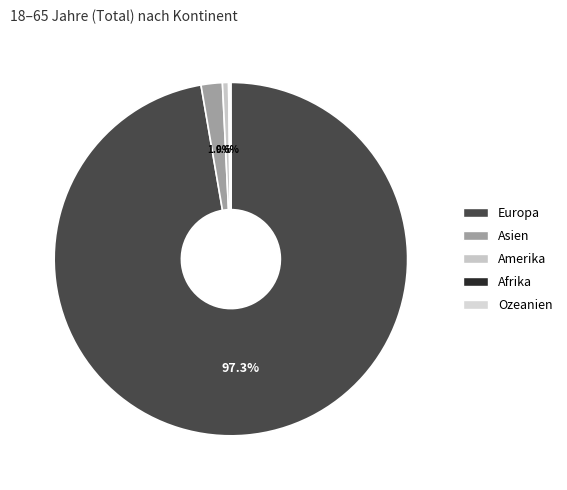

To the nearest percent, what is the difference between the largest and smallest slice percentages?

97%